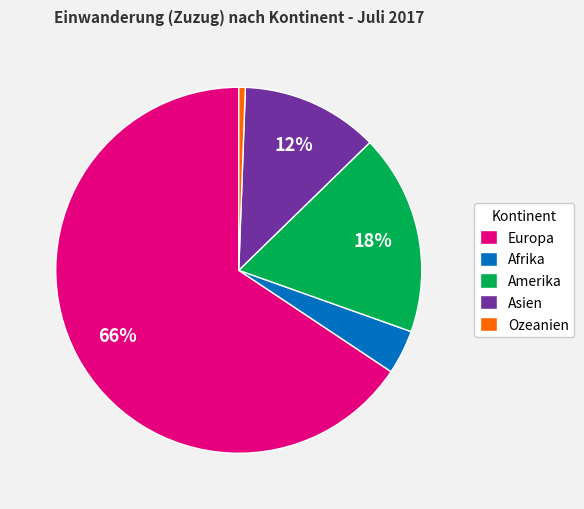

Do Afrika and Asien together represent more than half of the pie?

No